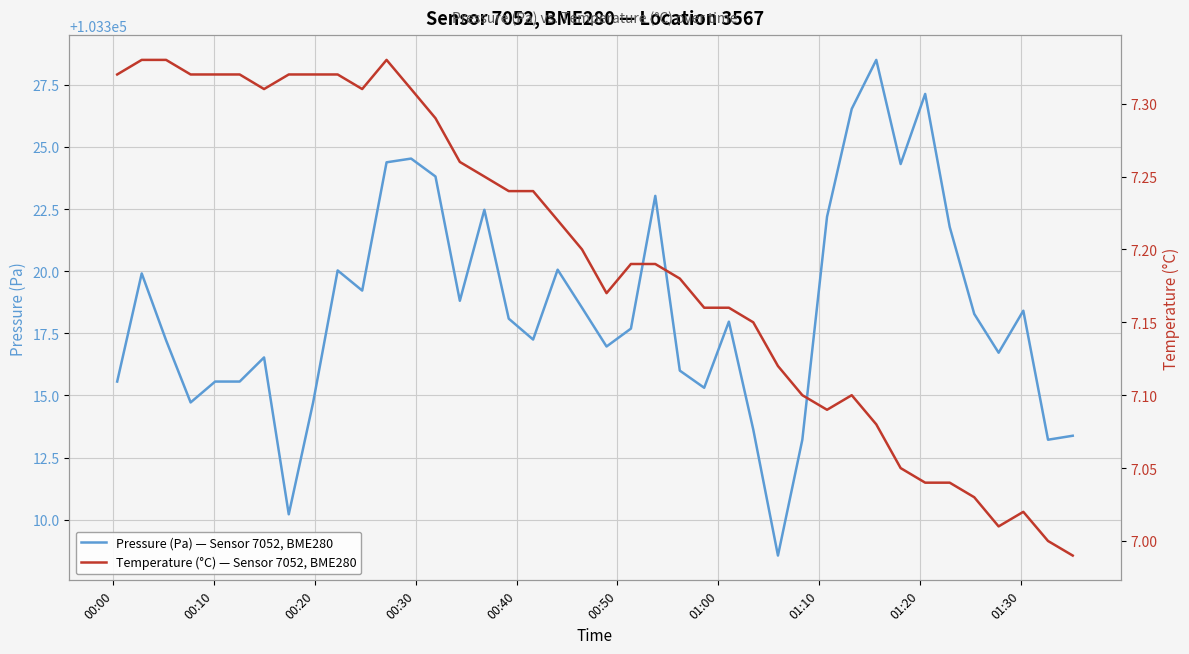

What is the maximum value for Pressure (Pa) — Sensor 7052, BME280?

103328.5